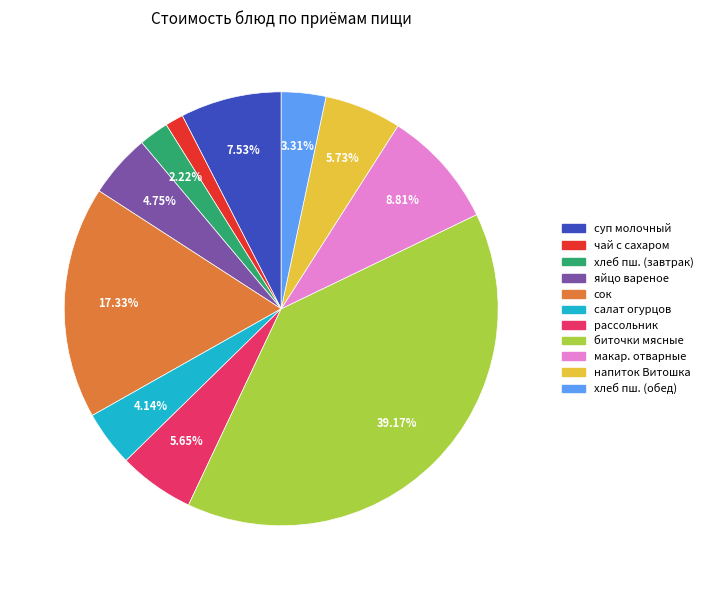

Does any single category account for the majority?

No